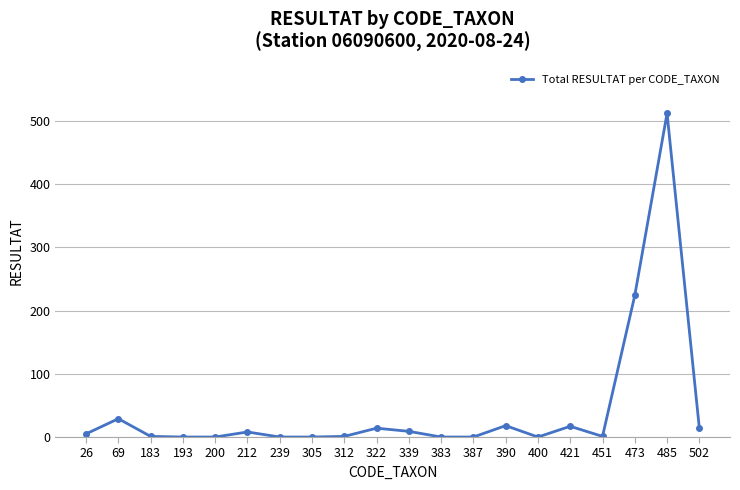

What is the difference between the maximum and second lowest values?

512